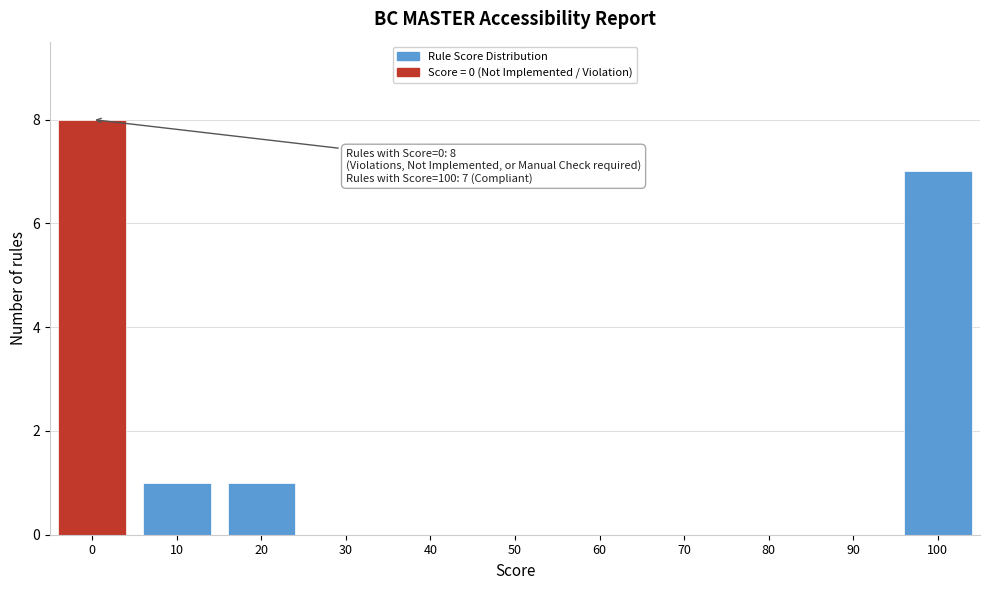

Reading right to left, extract all data points from this chart.

100=7	90=0	80=0	70=0	60=0	50=0	40=0	30=0	20=1	10=1	0=8